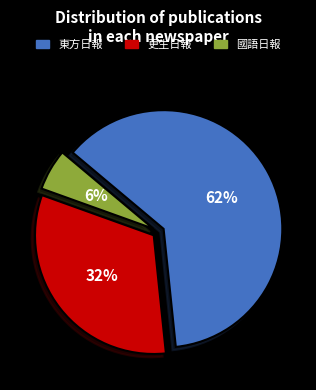

How many segments does this pie chart have?

3